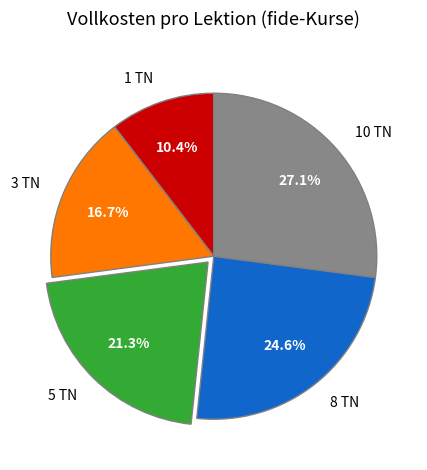

Does any single category account for the majority?

No